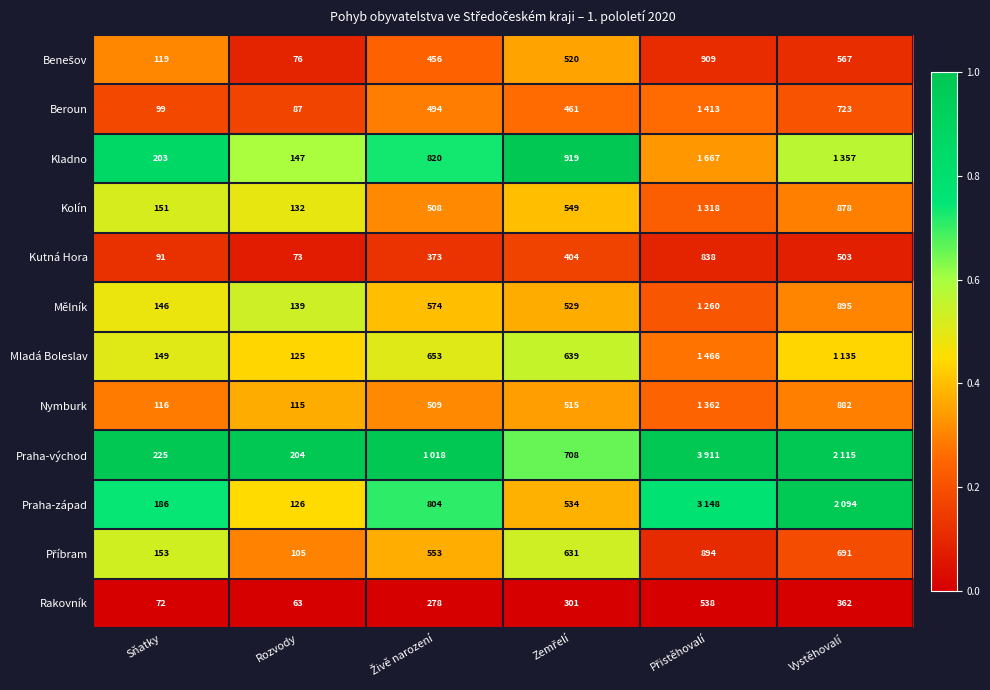

True or false: Příbram has a value of 0.2 at Živě narození.

False